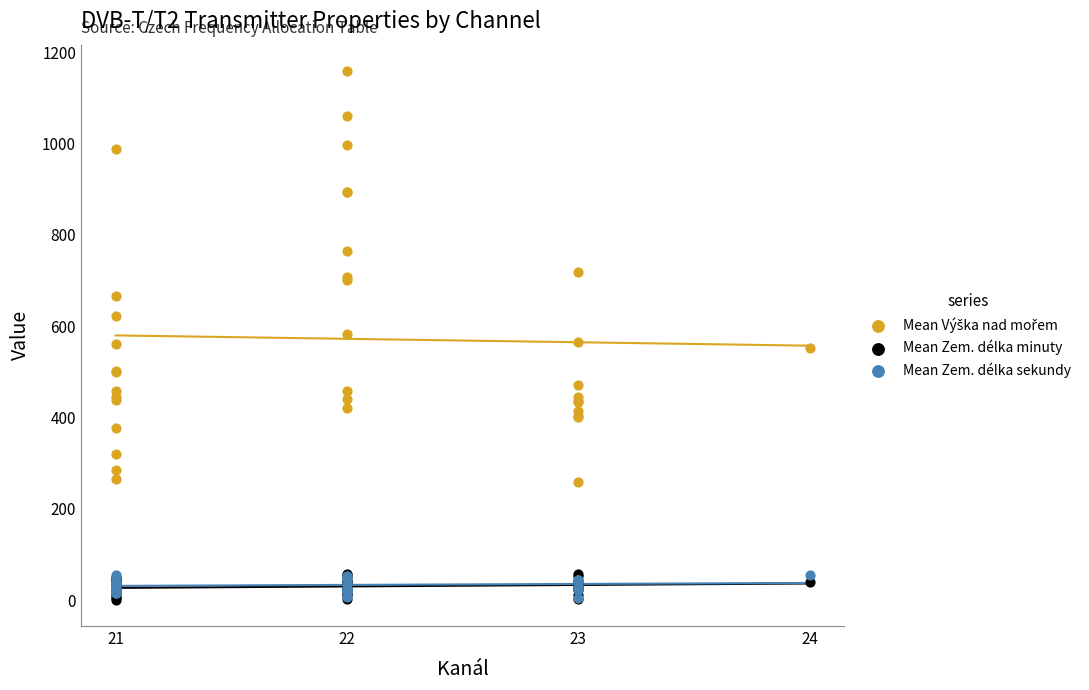

What are all the series names shown in the legend?

Mean Výška nad mořem, Mean Zem. délka minuty, Mean Zem. délka sekundy